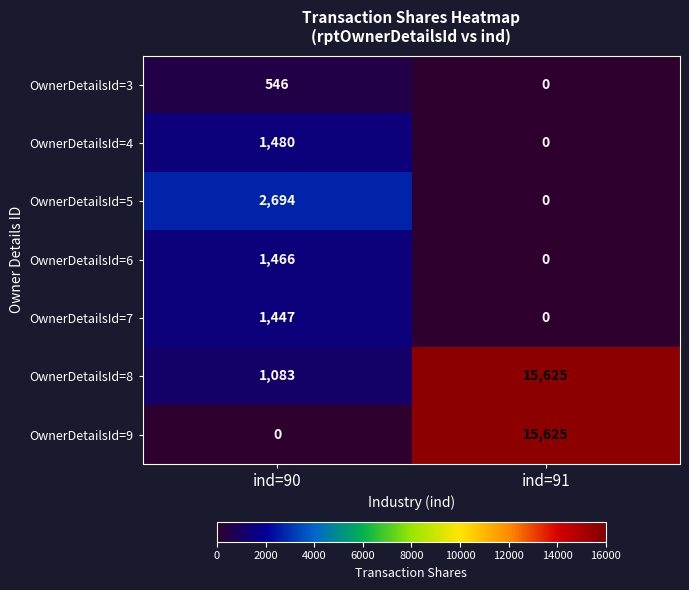

Is it true that OwnerDetailsId=6 equals 1466 at ind=90?

True